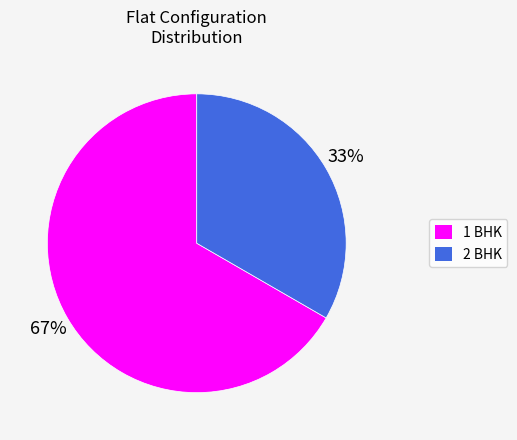

Which slice represents more than half of the pie?

1 BHK